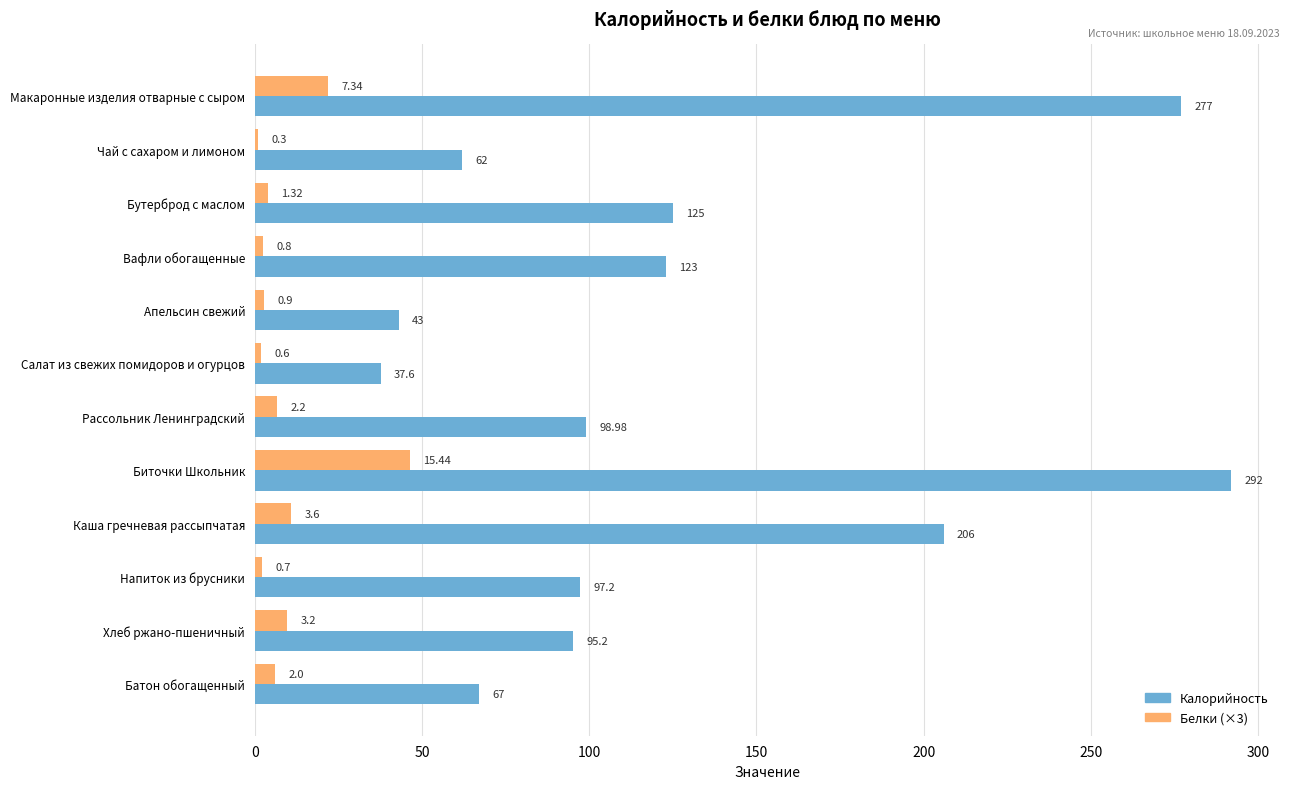

At which category does the chart reach its peak across all series?

Биточки Школьник